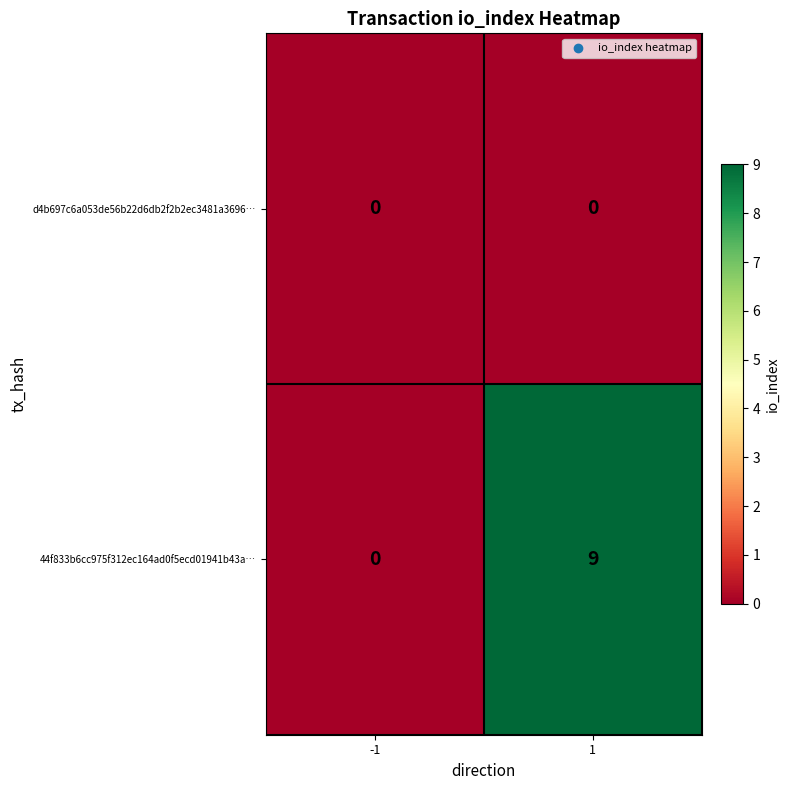

At which category is the sum across all series the highest?

1